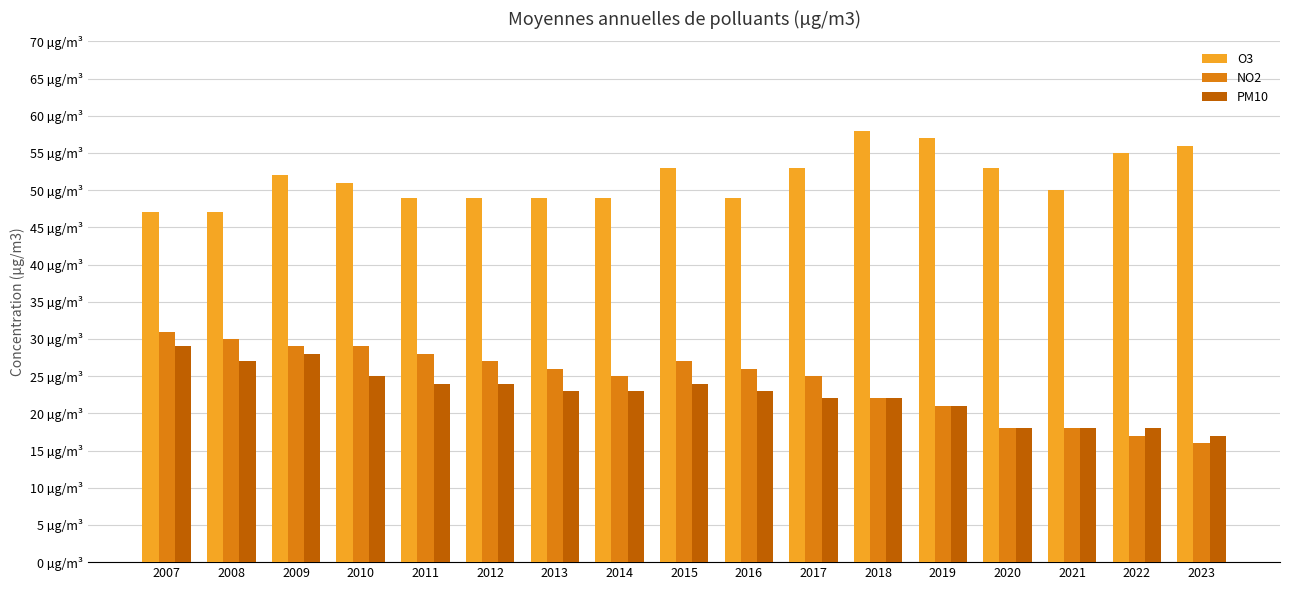

At which label is PM10 closest to 23?

2013